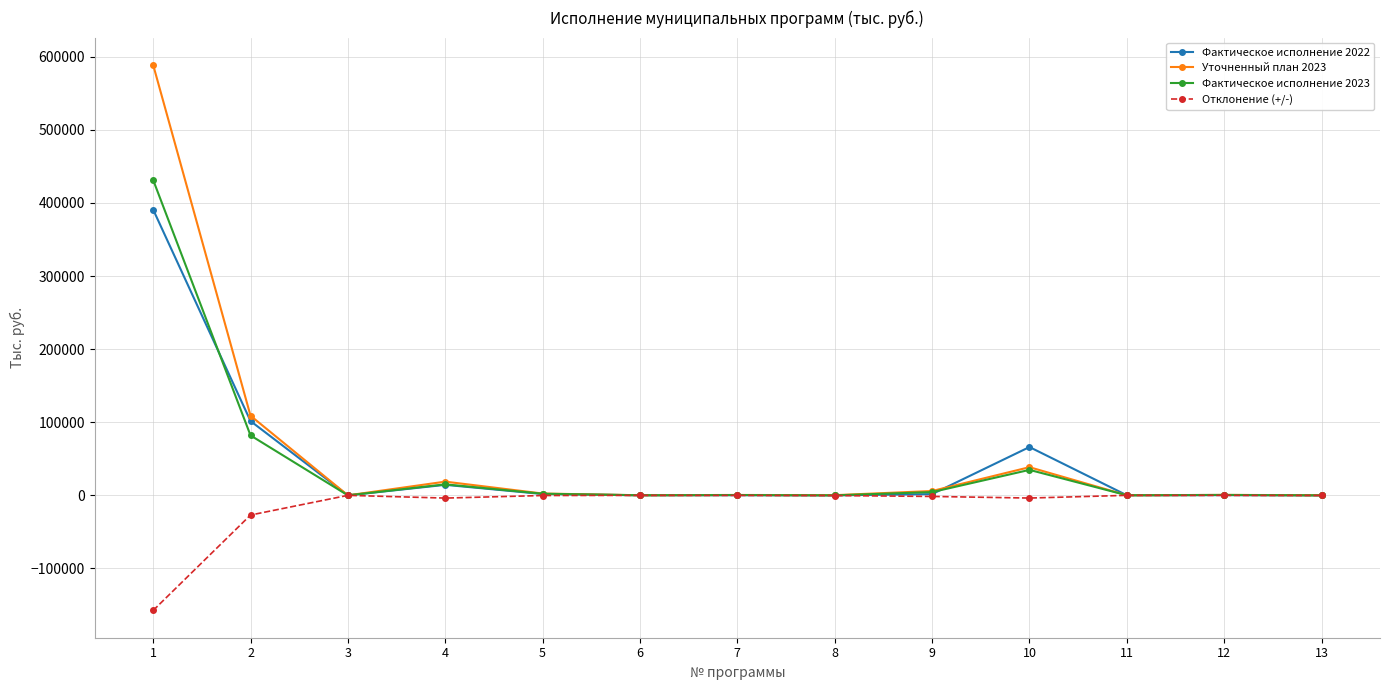

True or false: Фактическое исполнение 2022 has more than 0 interior local peaks.

True